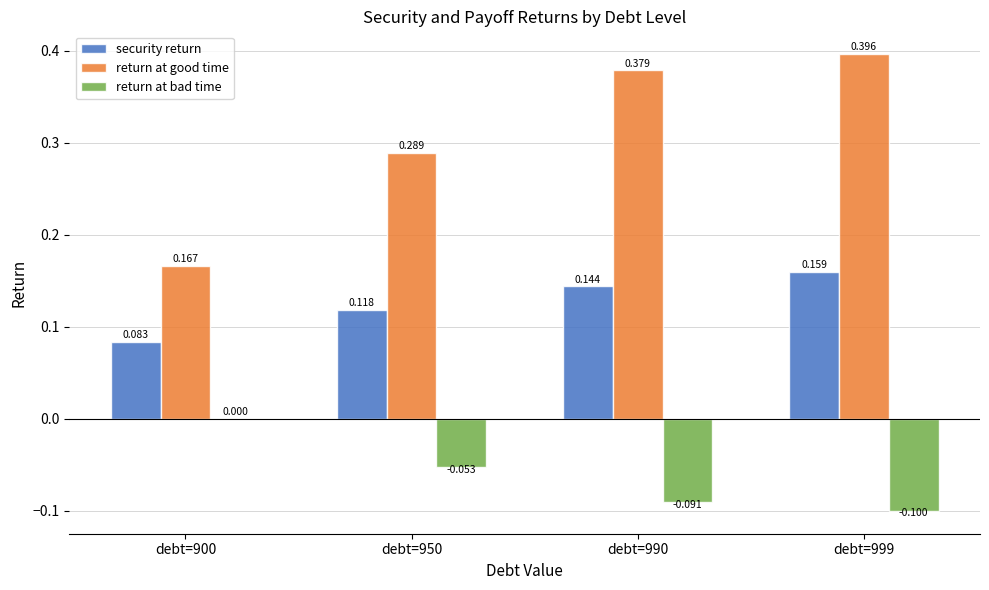

Which series has the largest total across all categories?

return at good time